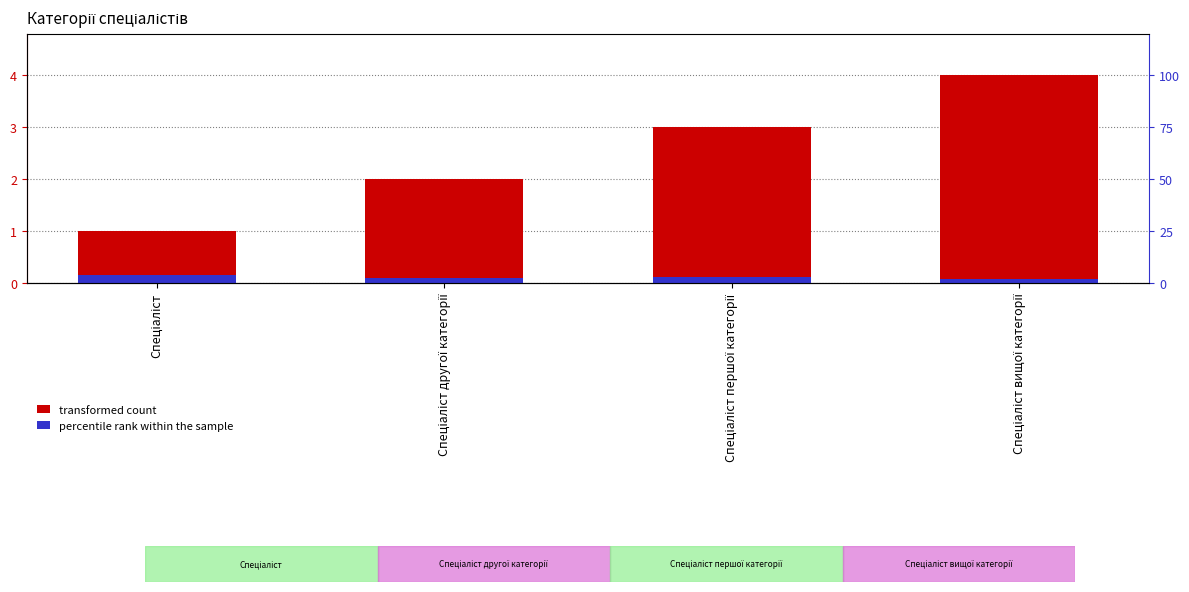

What is the lowest value of the transformed count series?

1.0